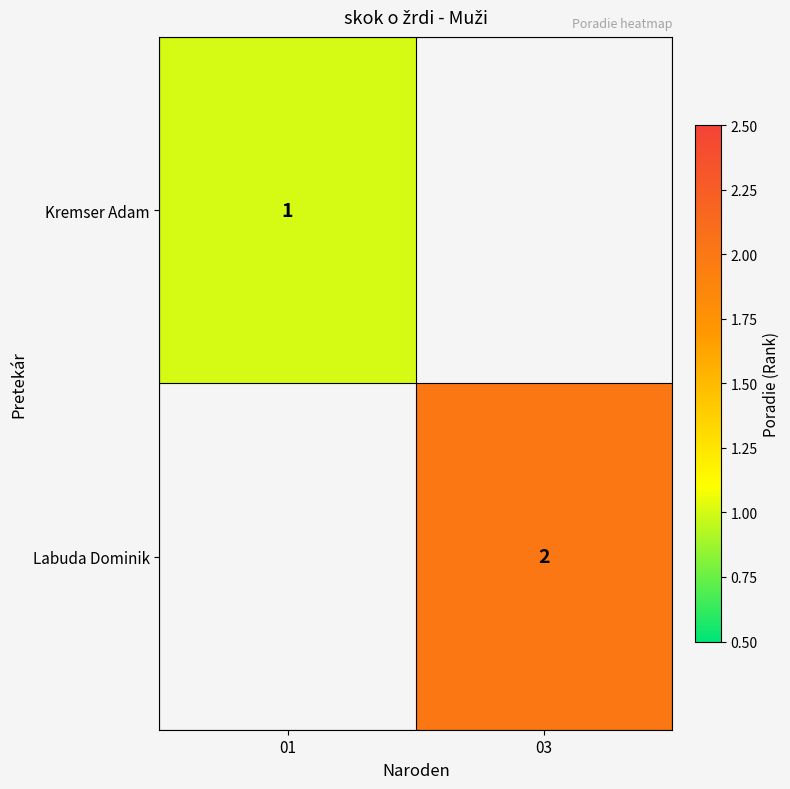

Which has a higher value, 01 or 03?

03